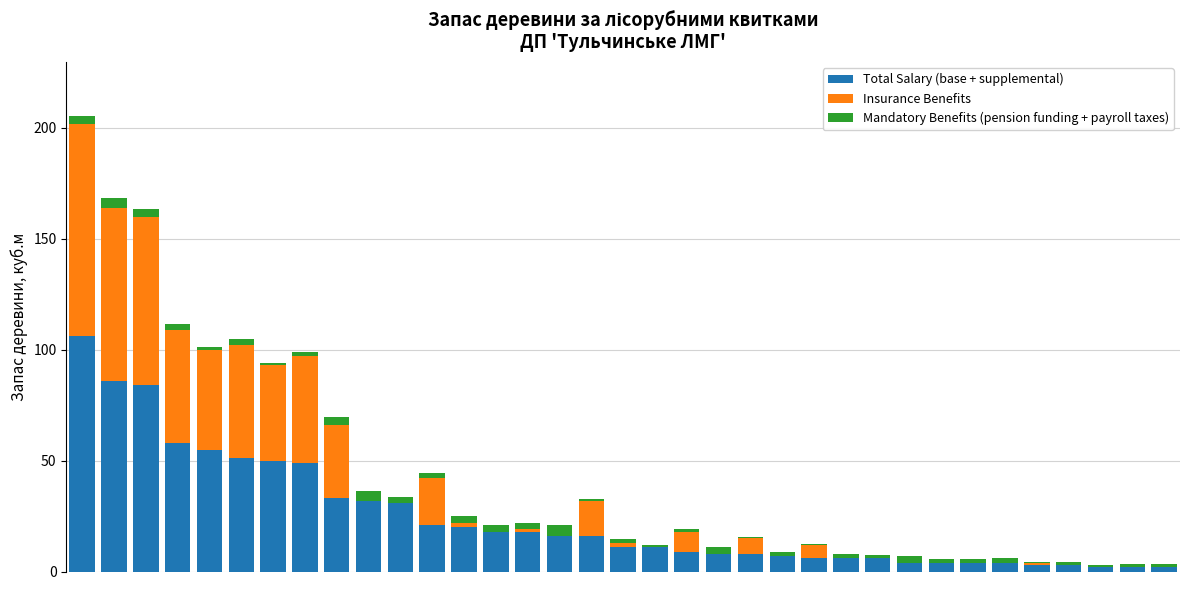

What is the sum of all Total Salary (base + supplemental) values?

844.0